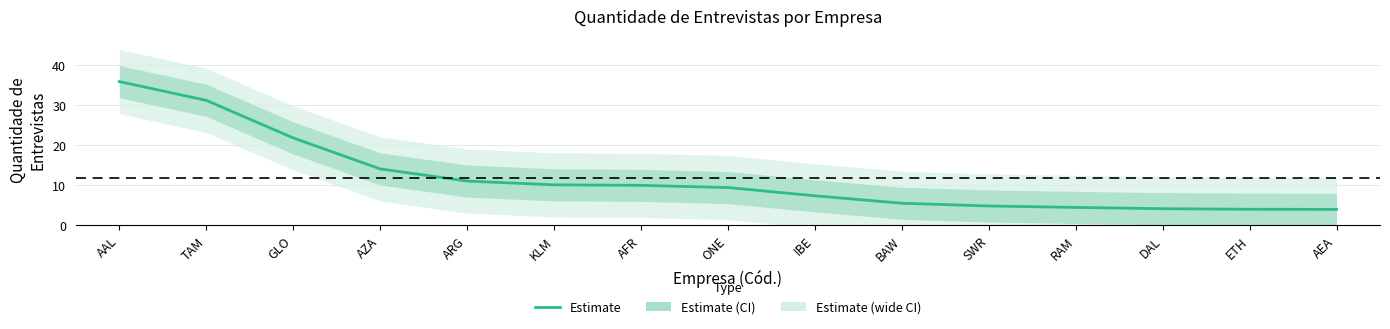

Rank the categories by value from lowest to highest.

AEA, ETH, DAL, RAM, SWR, BAW, IBE, ONE, AFR, KLM, ARG, AZA, GLO, TAM, AAL